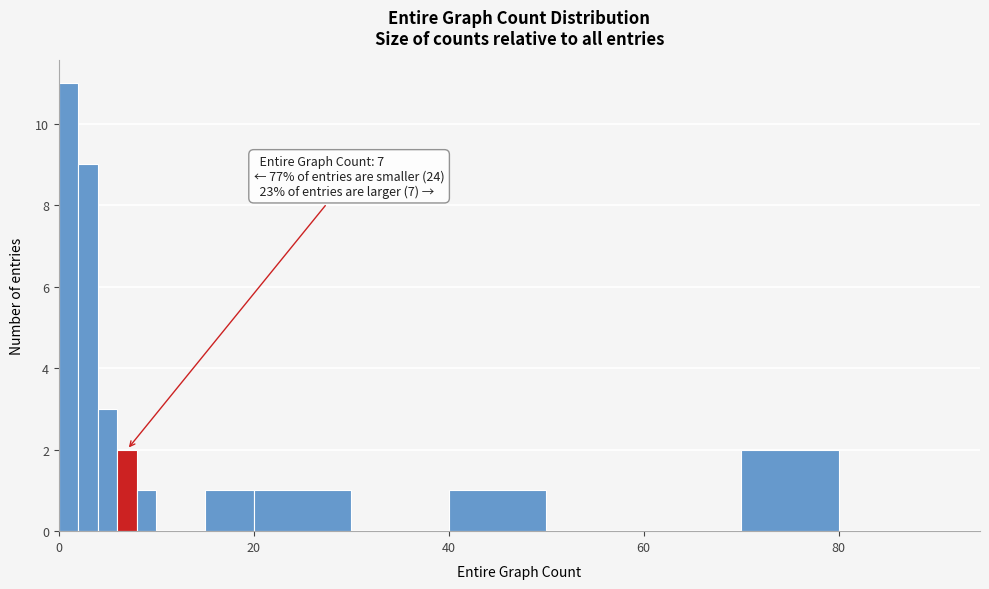

Around what value on the x-axis is the tallest bar? Give the approximate position of its centre, as read against the axis.

2